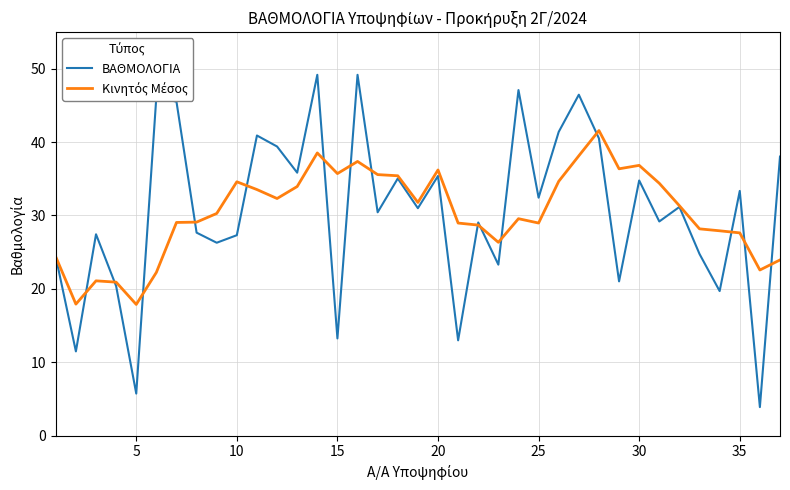

What is the maximum value shown in the chart?

49.2